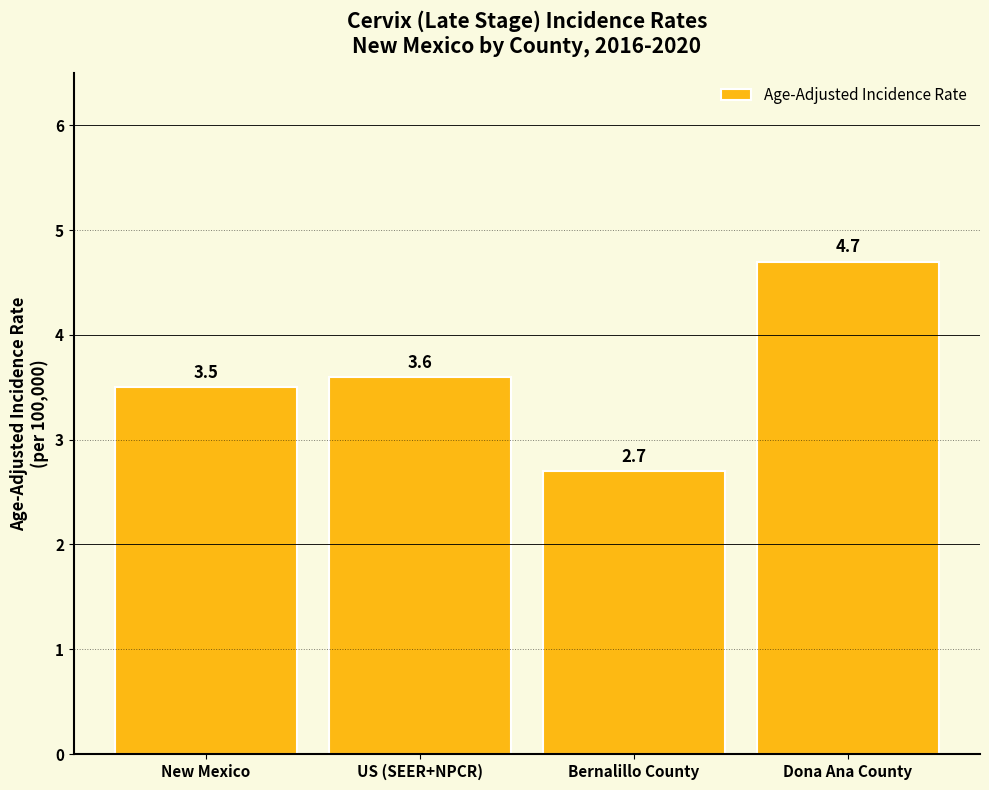

Reading left to right, what are all the values shown in this chart?

New Mexico=3.5	US (SEER+NPCR)=3.6	Bernalillo County=2.7	Dona Ana County=4.7